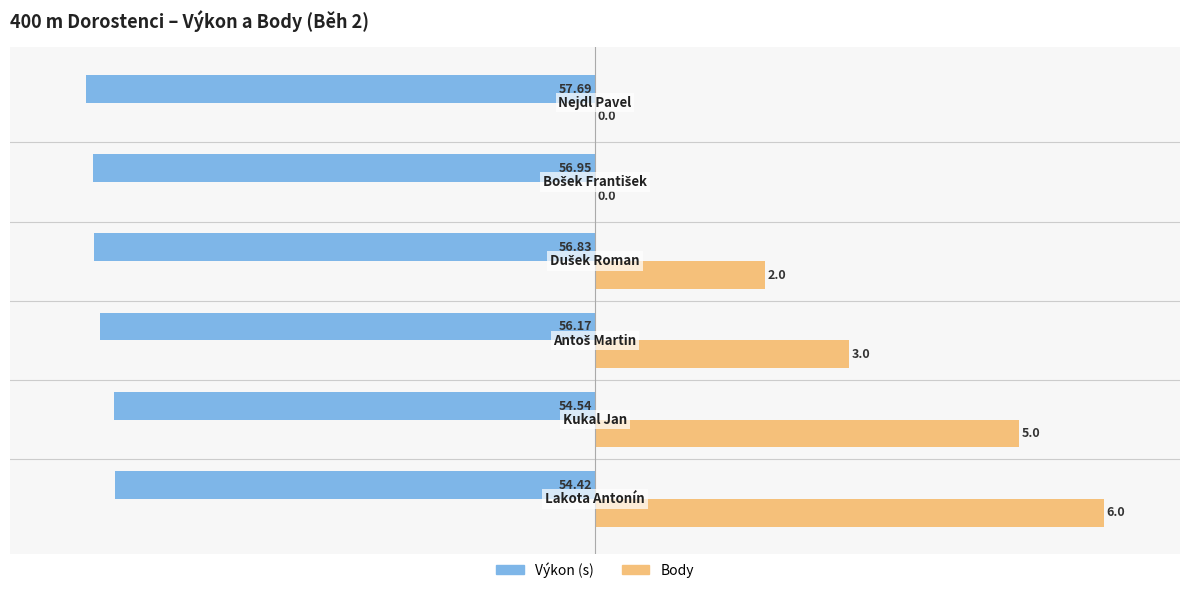

How many groups of bars are there?

6